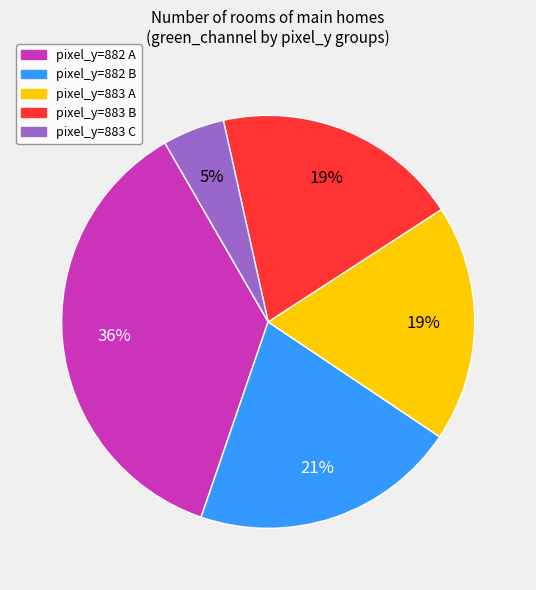

To the nearest percent, what is the average slice percentage?

20%